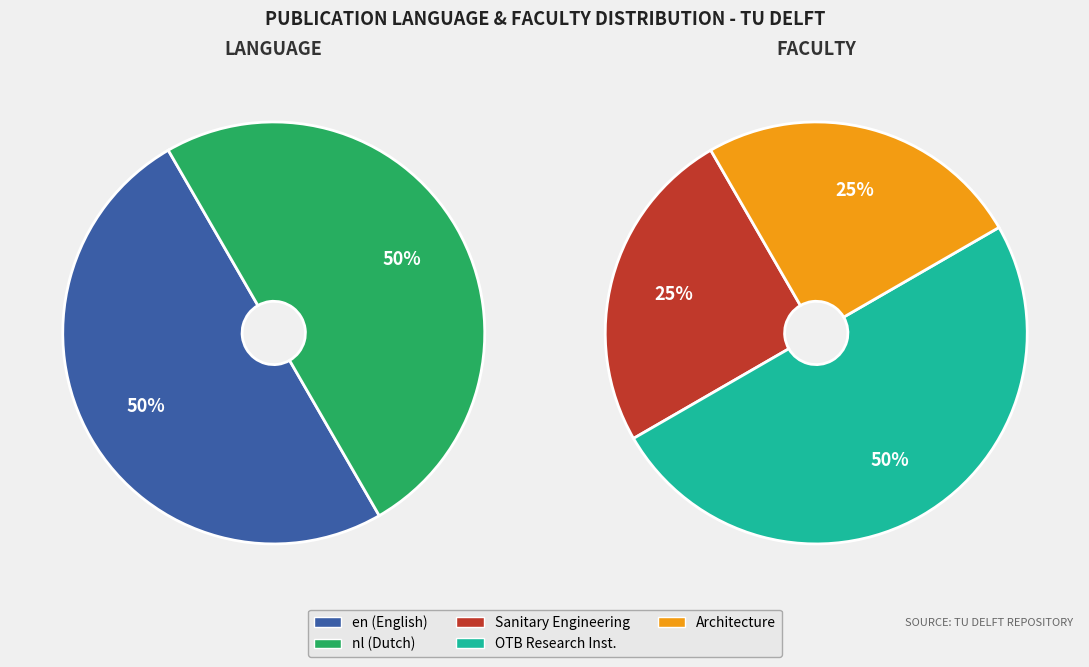

How many slices are in this pie chart?

2